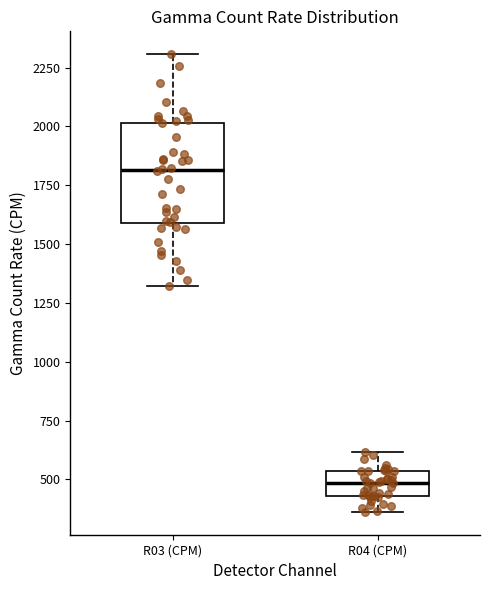

Reading left to right, read every box against the y-axis: the position of its median line, the range the box covers, and the ends of its whiskers. The values are not printed on the chart, so give them approximately, as read against the axis.

R03 (CPM): median 1800, box 1600 to 2000, whiskers 1300 to 2300
R04 (CPM): median 500, box 450 to 550, whiskers 350 to 600